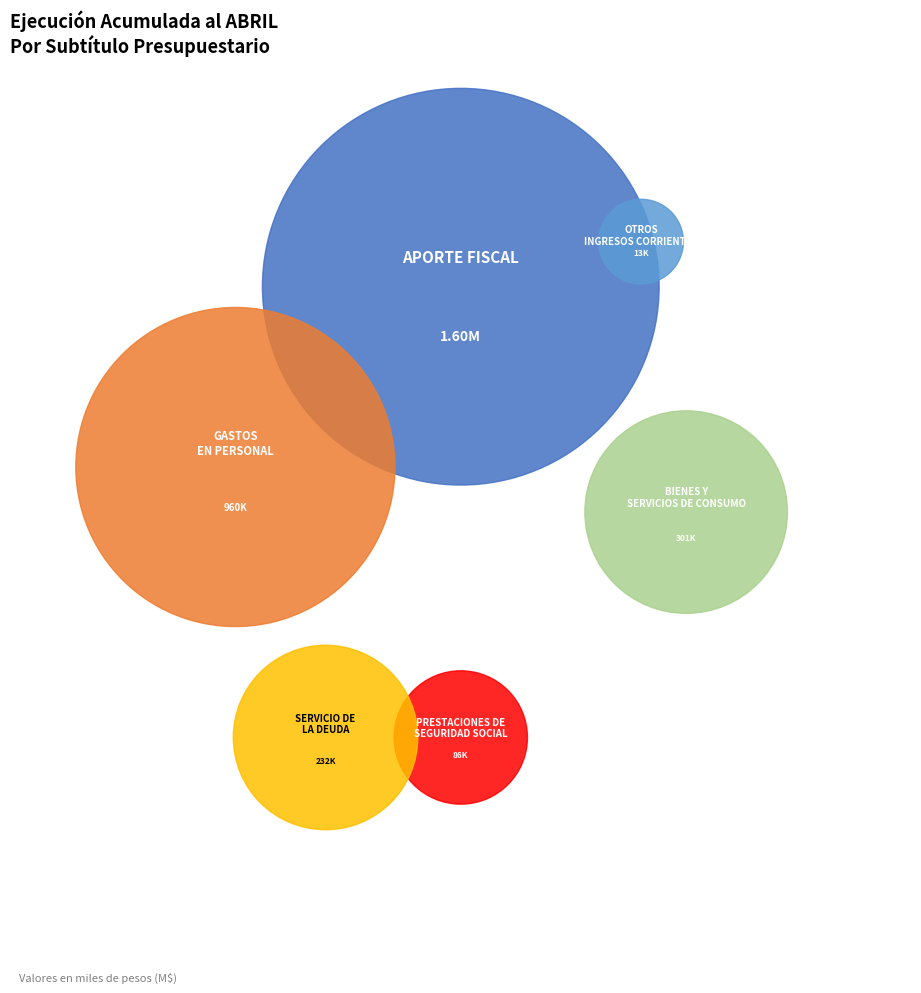

To the nearest percent, what is the difference between the APORTE FISCAL and BIENES Y SERVICIOS DE CONSUMO slice percentages?

41%